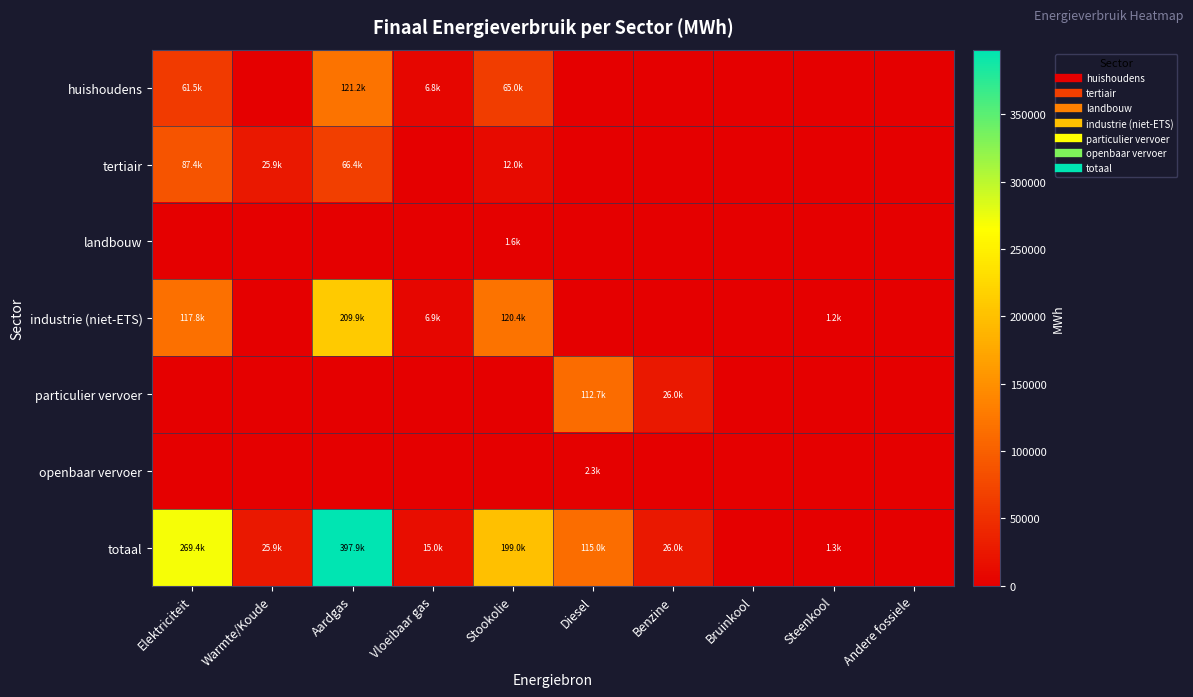

Reading left to right, what are all the values shown in this chart?

huishoudens: Elektriciteit=61513.6	Warmte/Koude=0.0	Aardgas=121154.9	Vloeibaar gas=6837.0	Stookolie=64987.5	Diesel=0.0	Benzine=0.0	Bruinkool=0.0	Steenkool=0.0	Andere fossiele=0.0
tertiair: Elektriciteit=87395.3	Warmte/Koude=25881.4	Aardgas=66412.5	Vloeibaar gas=828.9	Stookolie=12015.6	Diesel=0.0	Benzine=0.0	Bruinkool=0.0	Steenkool=0.0	Andere fossiele=0.0
landbouw: Elektriciteit=628.8	Warmte/Koude=0.0	Aardgas=396.7	Vloeibaar gas=5.8	Stookolie=1595.4	Diesel=0.0	Benzine=0.0	Bruinkool=0.0	Steenkool=96.4	Andere fossiele=0.0
industrie (niet-ETS): Elektriciteit=117810.7	Warmte/Koude=0.0	Aardgas=209857.0	Vloeibaar gas=6902.9	Stookolie=120407.2	Diesel=0.0	Benzine=0.0	Bruinkool=0.0	Steenkool=1163.3	Andere fossiele=0.0
particulier vervoer: Elektriciteit=25.6	Warmte/Koude=0.0	Aardgas=69.0	Vloeibaar gas=438.0	Stookolie=0.0	Diesel=112655.6	Benzine=26032.0	Bruinkool=0.0	Steenkool=0.0	Andere fossiele=0.0
openbaar vervoer: Elektriciteit=0.0	Warmte/Koude=0.0	Aardgas=0.0	Vloeibaar gas=0.0	Stookolie=0.0	Diesel=2296.2	Benzine=0.0	Bruinkool=0.0	Steenkool=0.0	Andere fossiele=0.0
totaal: Elektriciteit=269377.5	Warmte/Koude=25881.4	Aardgas=397890.0	Vloeibaar gas=15012.6	Stookolie=199005.8	Diesel=114951.9	Benzine=26032.0	Bruinkool=0.0	Steenkool=1259.7	Andere fossiele=0.0